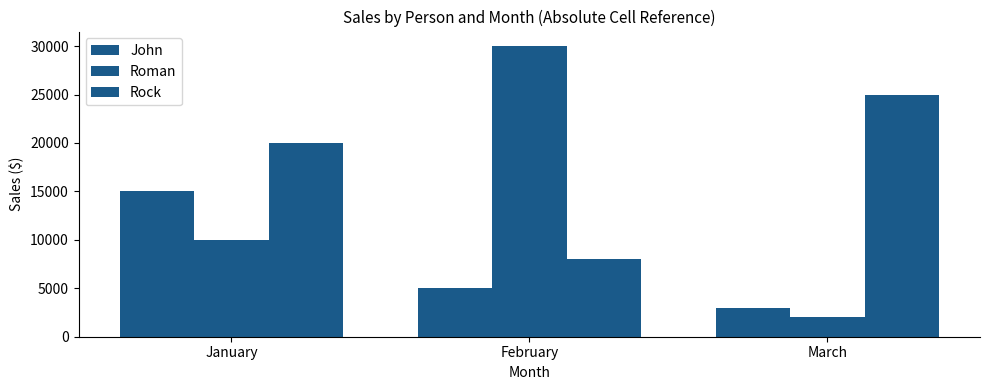

Reading right to left, list all the values displayed in this chart.

John: March=3000	February=5000	January=15000
Roman: March=2000	February=30000	January=10000
Rock: March=25000	February=8000	January=20000